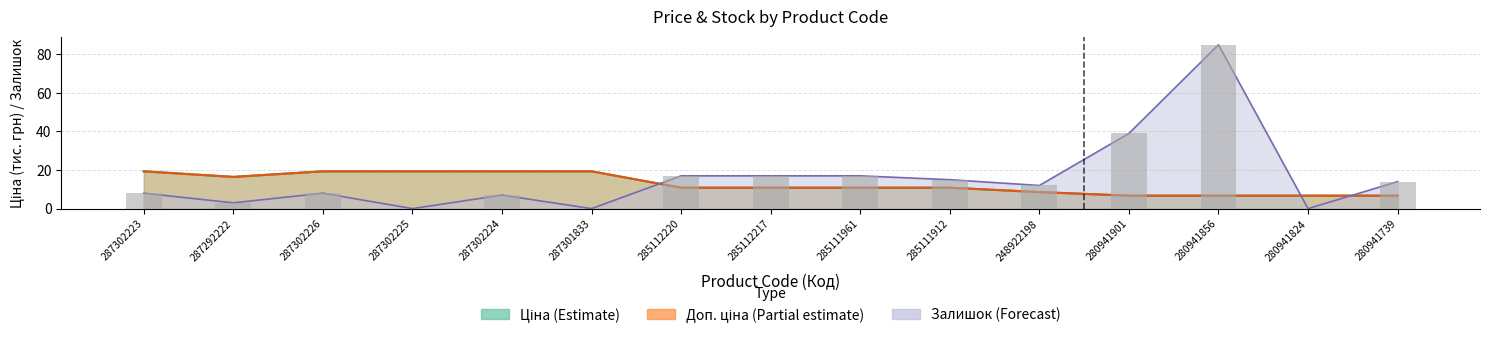

What is the sum of the Доп. ціна values at 280941739 and 287302223?

26.1